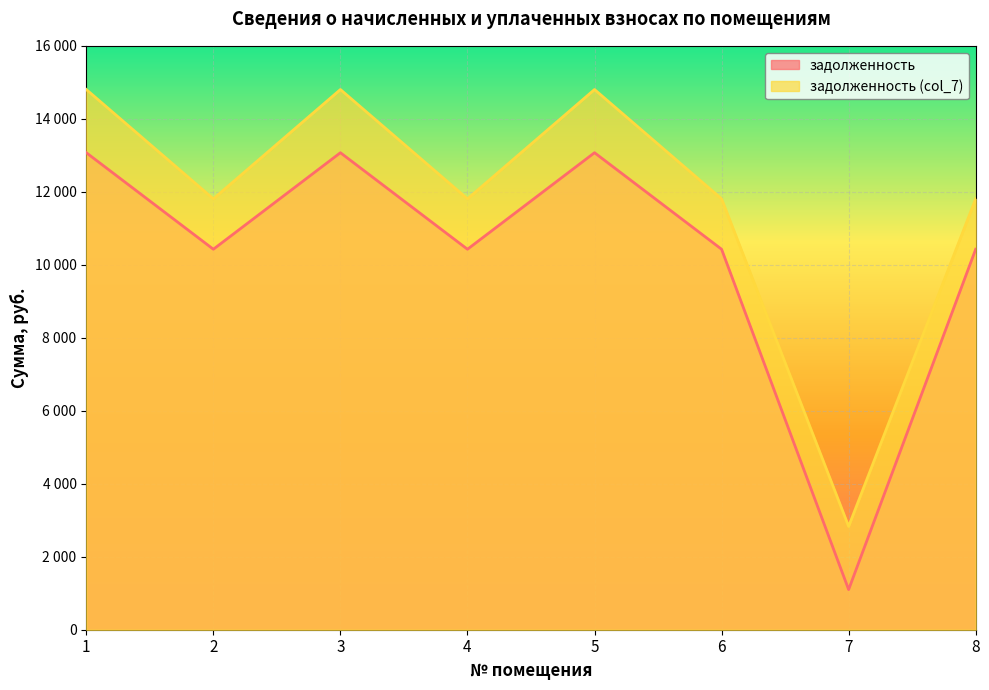

What is the value of the задолженность (col_7) point at the 4th from the left?

11807.3